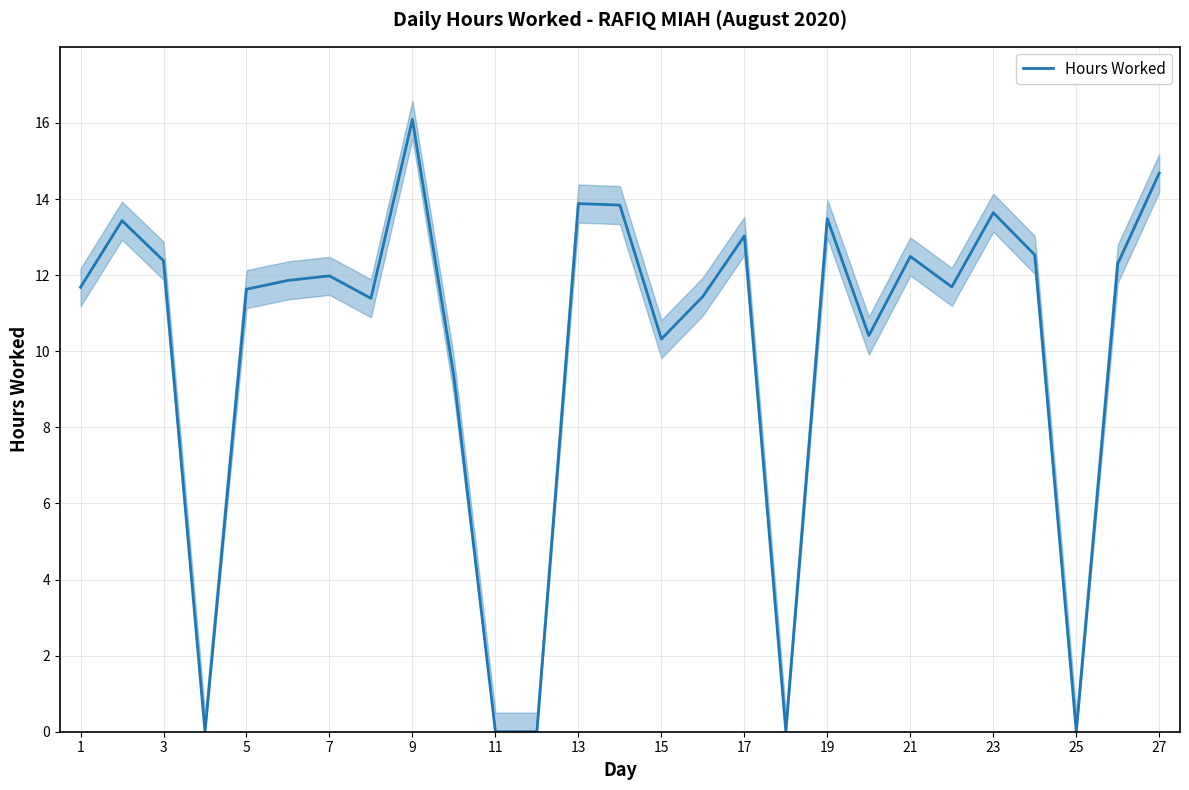

How many interior local valleys (lower than both neighbors) does the data have?

7